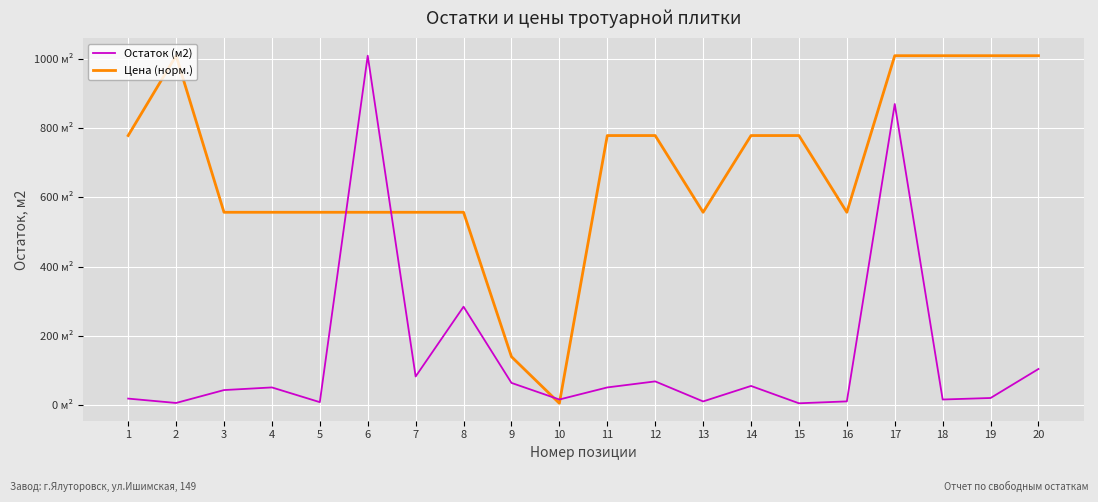

Reading left to right, what are all the values shown in this chart?

Остаток (м2): 1=19.0	2=6.4	3=43.6	4=51.2	5=8.7	6=1009.3	7=82.8	8=284.4	9=64.3	10=16.4	11=51.2	12=68.7	13=10.8	14=55.5	15=5.5	16=10.9	17=869.8	18=16.4	19=20.7	20=104.5
Цена (норм.): 1=778.7	2=1009.3	3=557.1	4=557.1	5=557.1	6=557.1	7=557.1	8=557.1	9=140.0	10=5.5	11=778.7	12=778.7	13=557.1	14=778.7	15=778.7	16=557.1	17=1009.3	18=1009.3	19=1009.3	20=1009.3